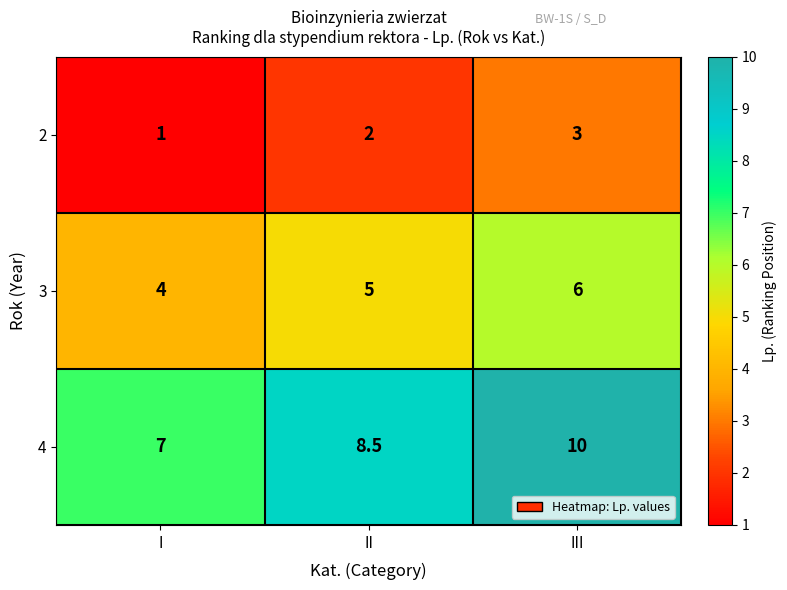

The 2 series shows 3.0 at III. True or false?

True